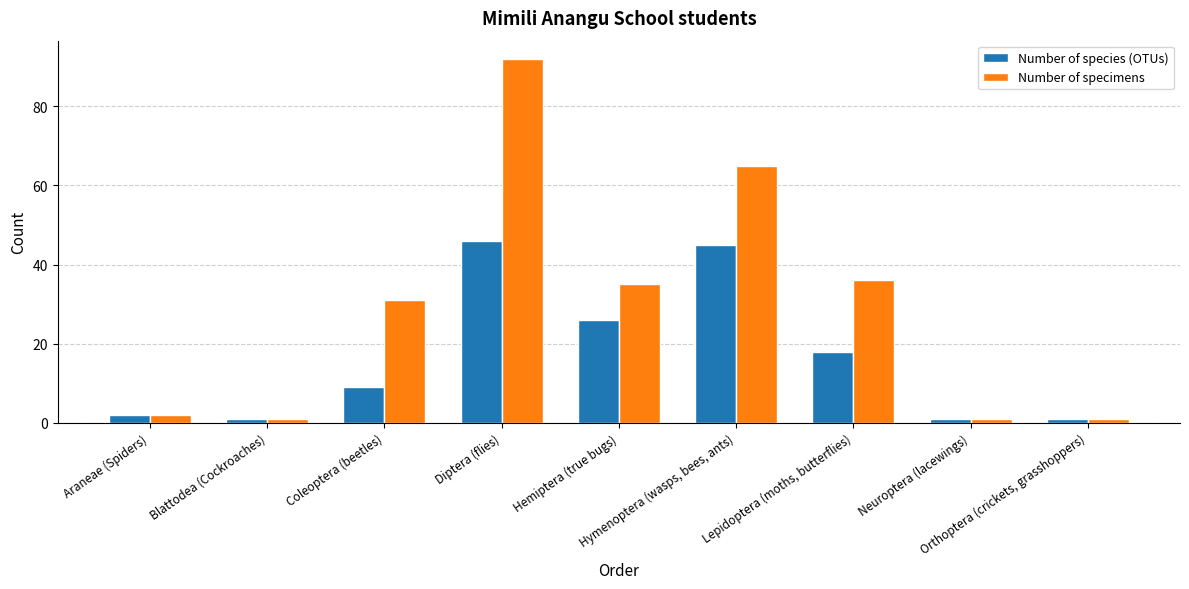

Which series has the widest spread of values?

Number of specimens